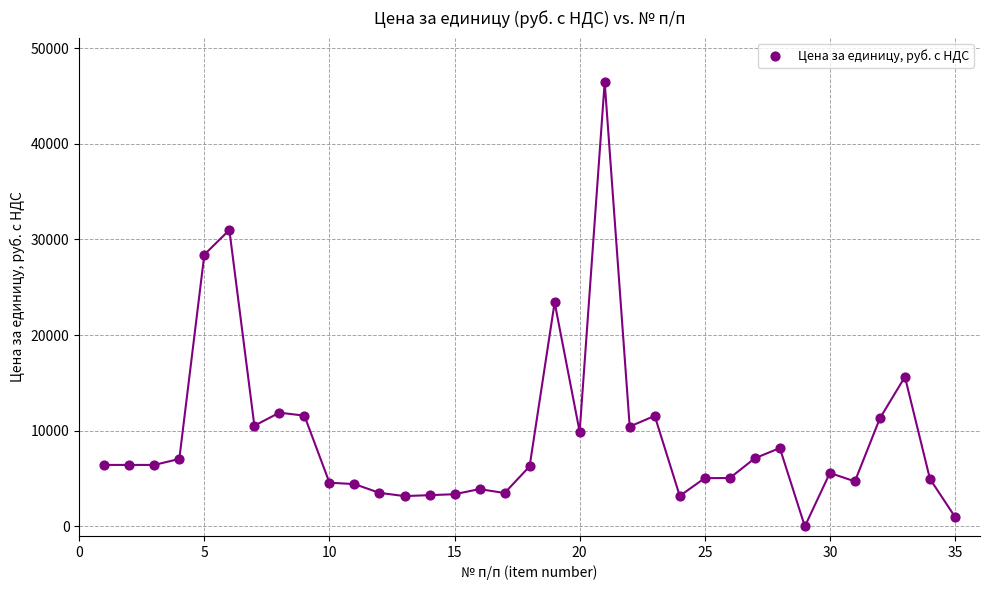

What is the range of X values (max minus min)?

34.0